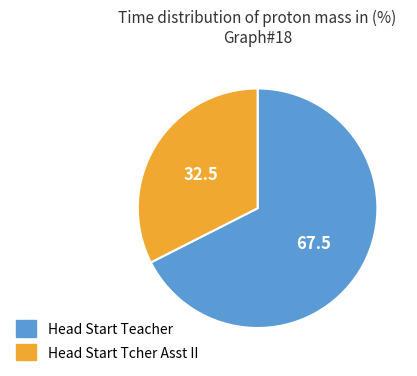

What is the ratio of the value at Head Start Tcher Asst II to the value at Head Start Teacher?

0.5